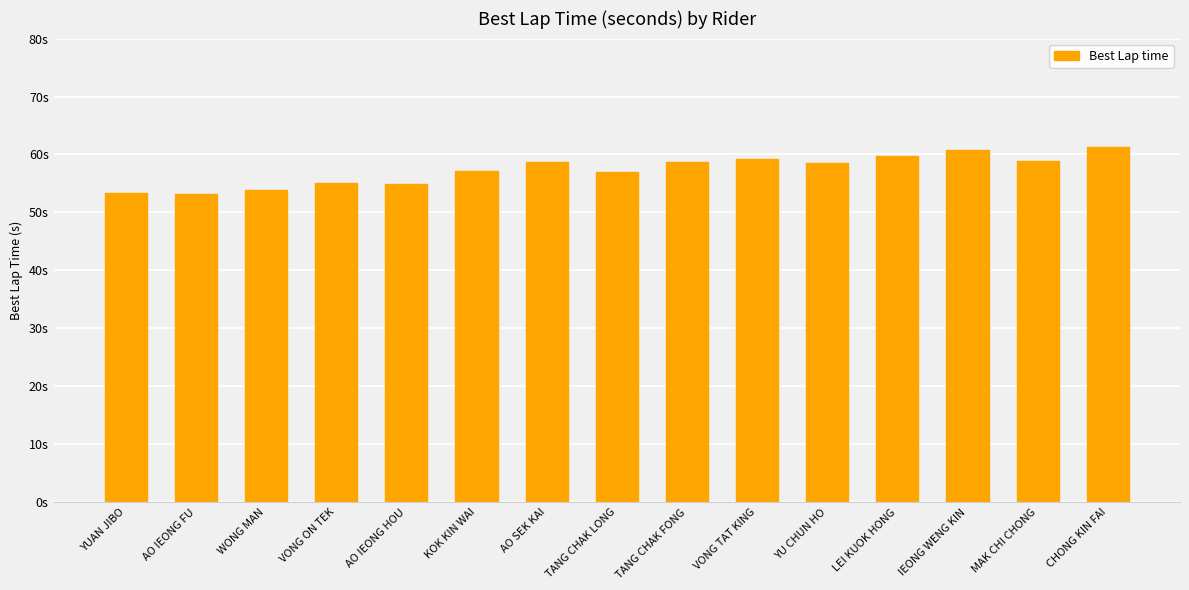

At which label does the data first exceed 58?

AO SEK KAI